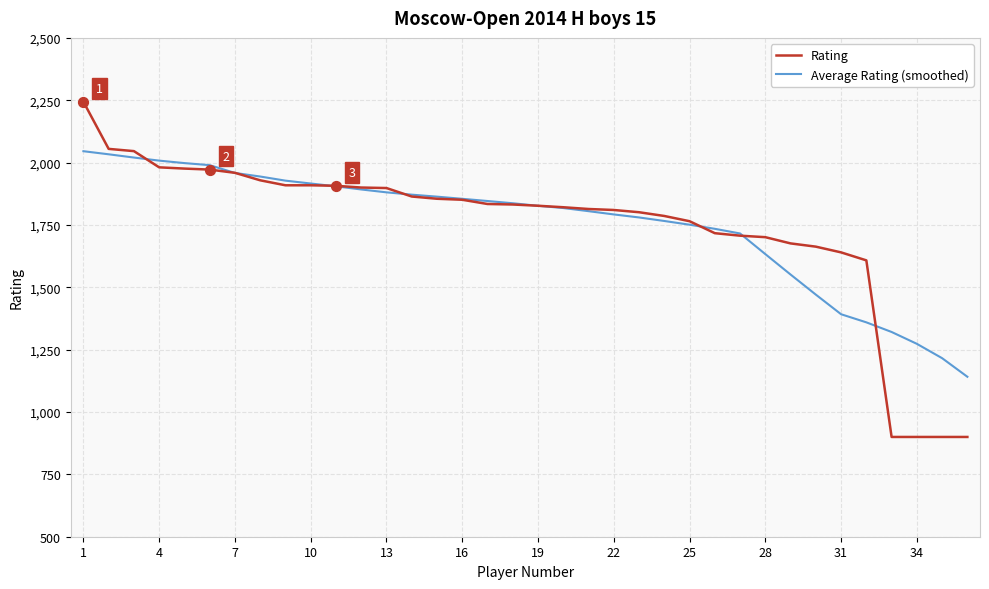

Which series has the widest spread of values?

Rating